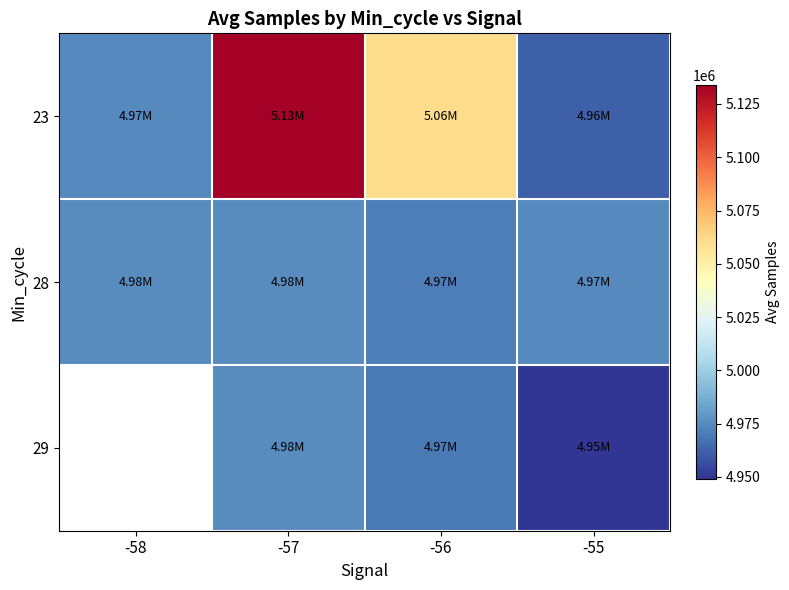

What is the difference between the 23 values at -57 and -58?

159152.0